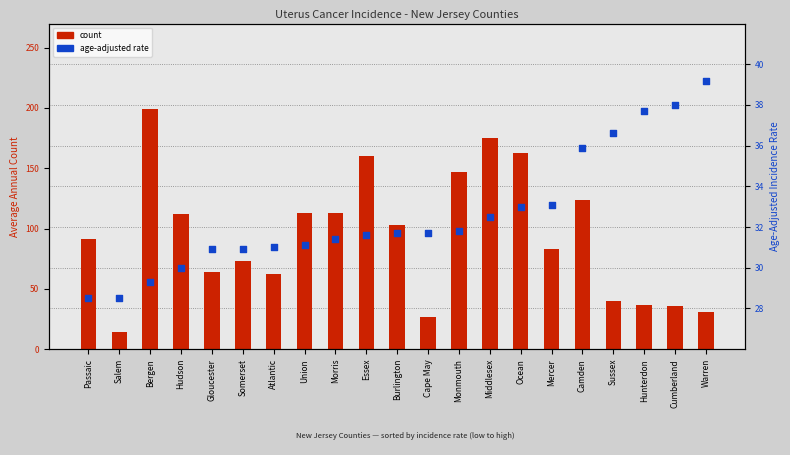

Which series has the largest total across all categories?

count